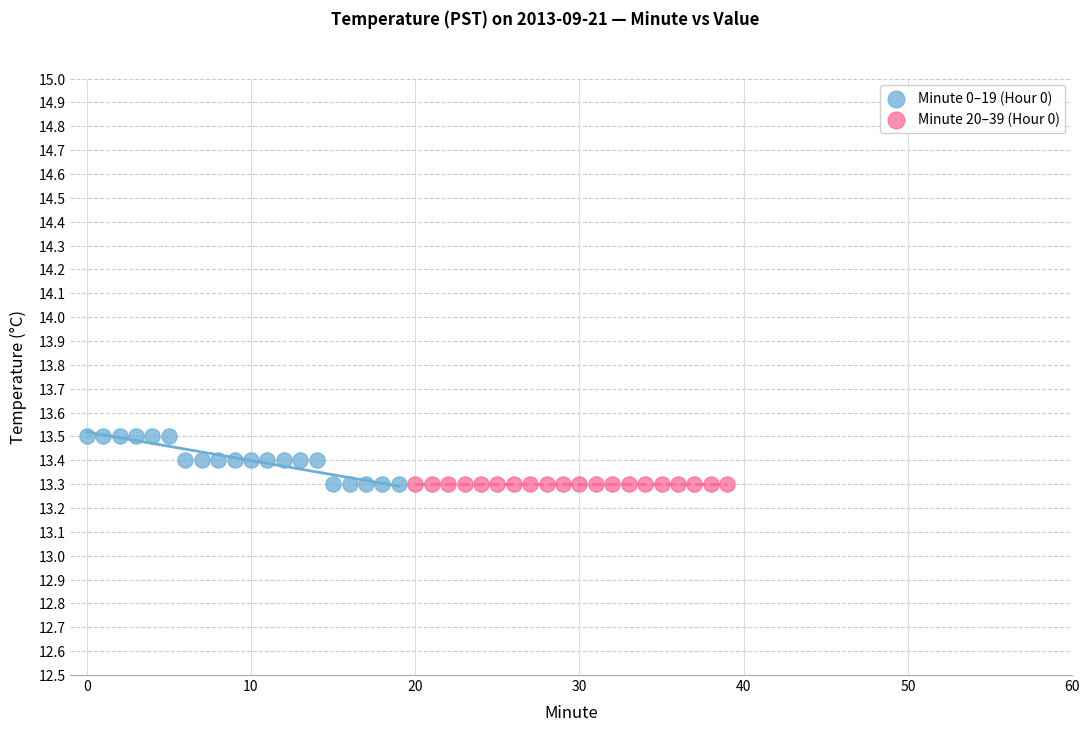

Which series contains the highest Y value?

Minute 0–19 (Hour 0)